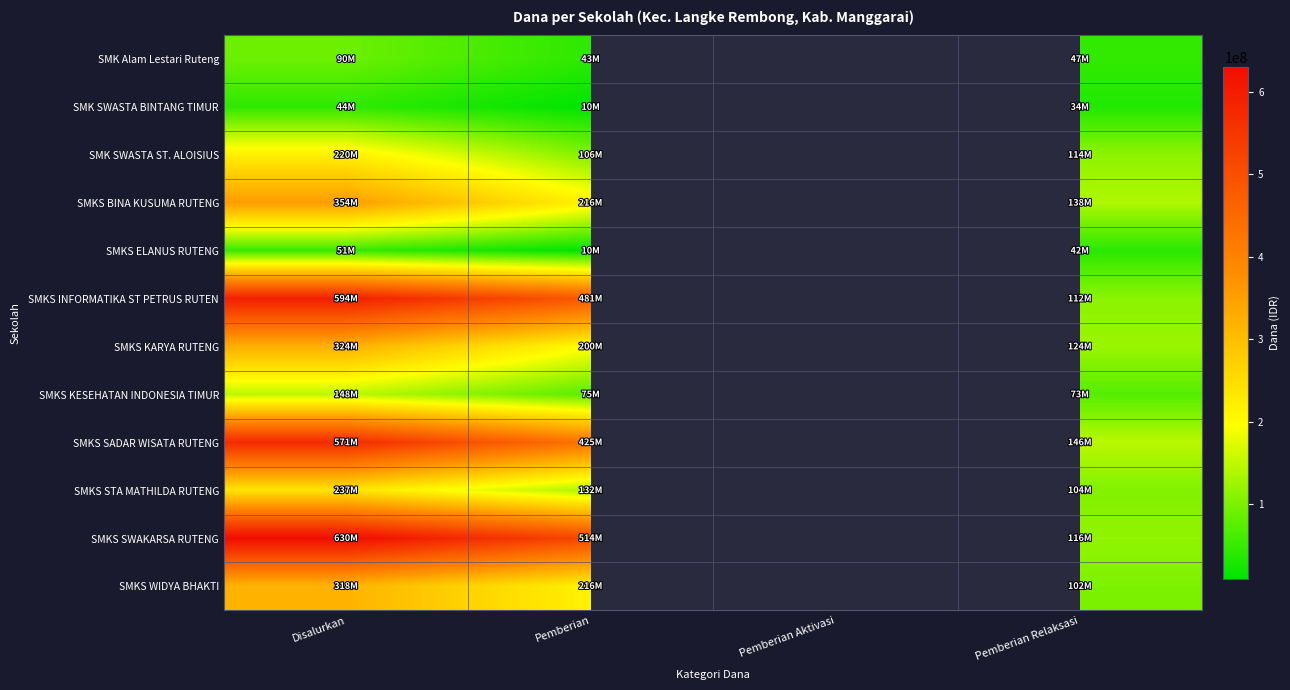

What is the total value across all series at Pemberian Relaksasi?

1153500000.0